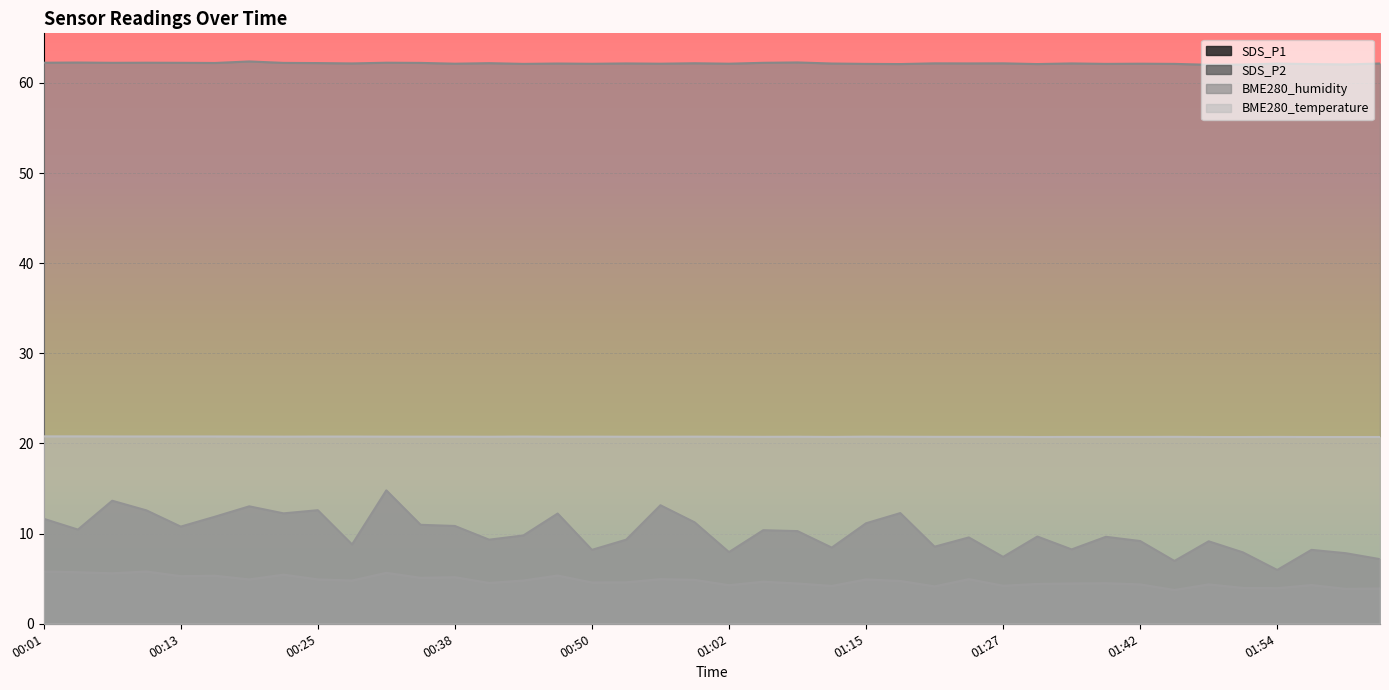

Reading left to right, extract all data points from this chart.

SDS_P1: 11.7	10.4	13.7	12.6	10.8	11.9	13.0	12.2	12.6	8.8	14.8	11.0	10.8	9.3	9.8	12.2	8.2	9.3	13.2	11.2	8.0	10.4	10.3	8.4	11.2	12.3	8.6	9.6	7.4	9.7	8.2	9.7	9.2	7.0	9.2	7.9	6.0	8.2	7.8	7.2
SDS_P2: 5.8	5.7	5.6	5.8	5.3	5.3	4.9	5.5	4.9	4.8	5.7	5.1	5.2	4.5	4.8	5.3	4.6	4.6	5.0	4.9	4.3	4.7	4.5	4.2	4.9	4.8	4.2	5.0	4.2	4.4	4.5	4.5	4.4	3.8	4.4	4.0	4.0	4.3	3.9	3.9
BME280_humidity: 62.2	62.3	62.2	62.2	62.2	62.2	62.4	62.2	62.2	62.2	62.2	62.2	62.1	62.2	62.1	62.1	62.1	62.2	62.1	62.2	62.1	62.2	62.3	62.1	62.1	62.1	62.2	62.2	62.2	62.1	62.2	62.1	62.1	62.1	62.0	62.0	62.1	62.1	62.0	62.1
BME280_temperature: 20.8	20.8	20.8	20.8	20.8	20.8	20.8	20.8	20.8	20.8	20.8	20.8	20.8	20.8	20.8	20.8	20.8	20.8	20.8	20.8	20.8	20.7	20.8	20.7	20.8	20.8	20.7	20.7	20.7	20.7	20.7	20.7	20.7	20.7	20.7	20.7	20.7	20.7	20.7	20.7